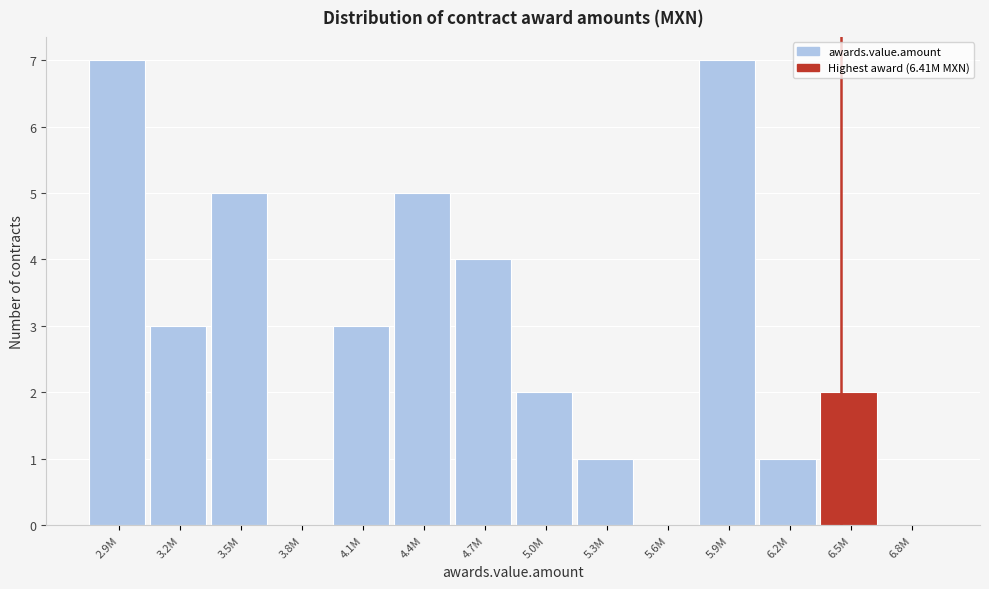

Reading left to right, transcribe all the data shown in this chart.

2.9M=7	3.2M=3	3.5M=5	3.8M=0	4.1M=3	4.4M=5	4.7M=4	5.0M=2	5.3M=1	5.6M=0	5.9M=7	6.2M=1	6.5M=2	6.8M=0